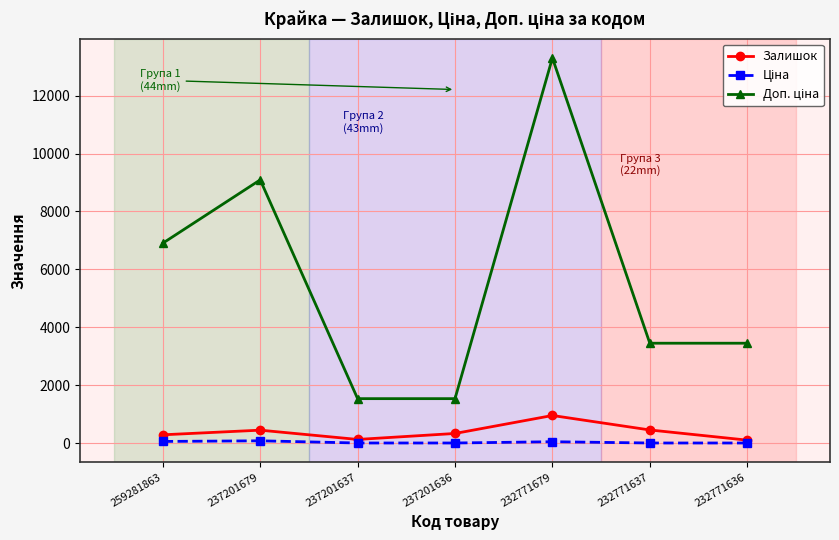

Which category has the highest value in the Залишок series?

232771679